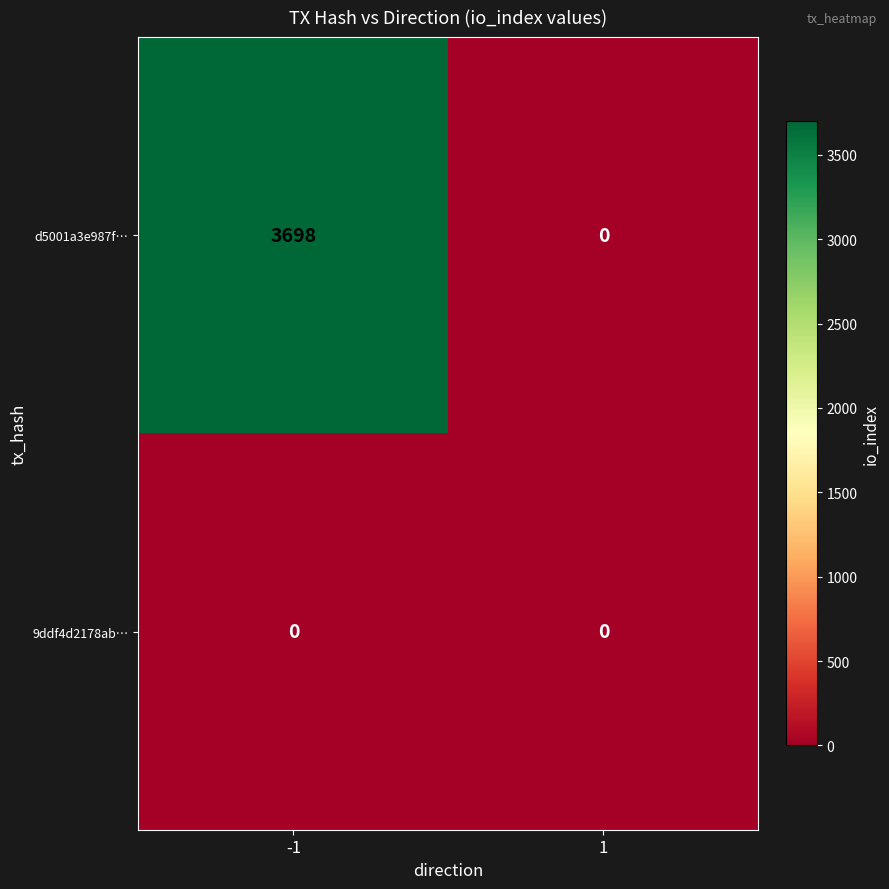

Reading left to right, transcribe all the data shown in this chart.

d5001a3e987f…: 3698	0
9ddf4d2178ab…: 0	0